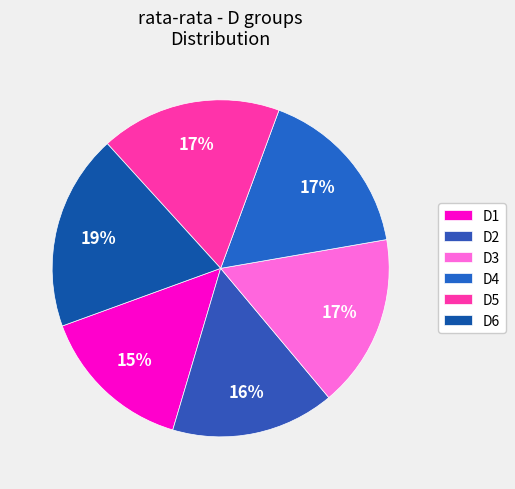

Which slice is the largest?

D6